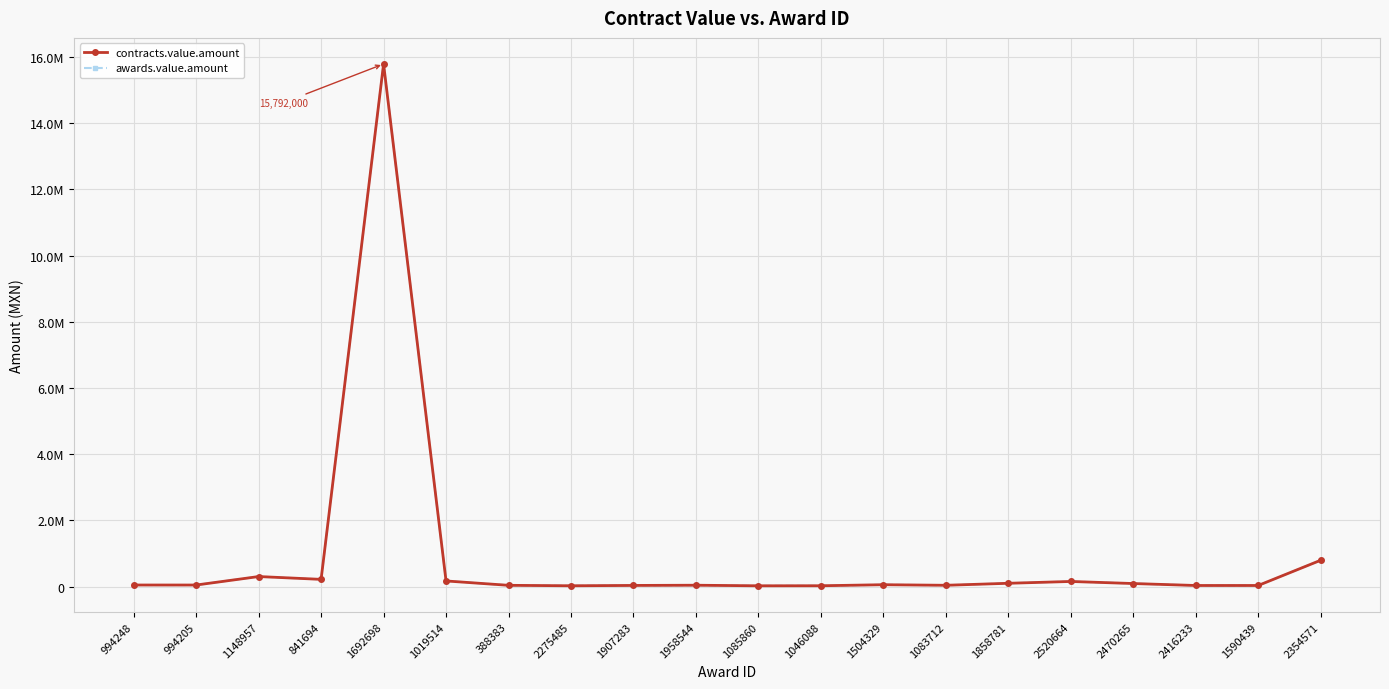

Is this an area chart (filled region under the line)?

No